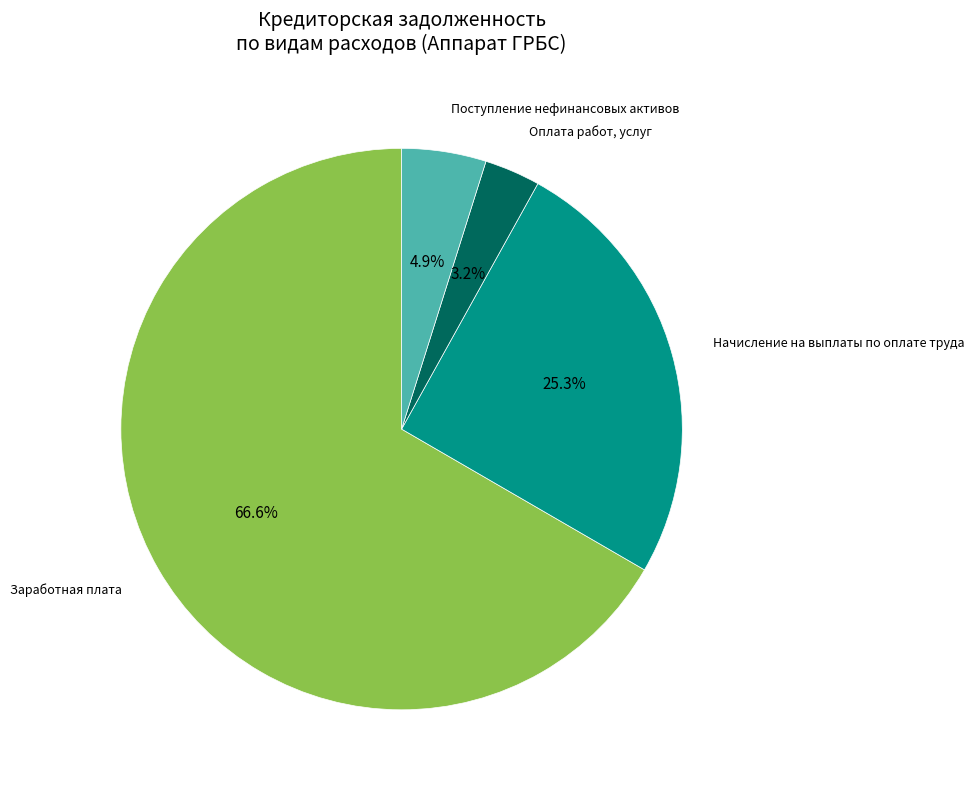

Is the sum of Оплата работ, услуг and Поступление нефинансовых активов greater than half?

No